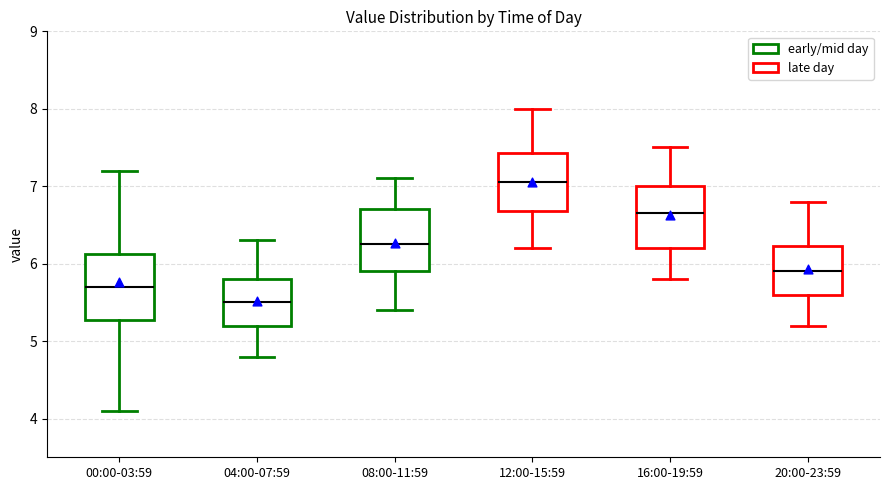

Reading left to right, transcribe this box plot: for each box, give where its median line is, the range the box spans, and where its two whiskers end, as read against the y-axis. The values are not printed on the chart, so give them approximately, as read against the axis.

00:00-03:59: median 5.7, box 5.3 to 6.1, whiskers 4.1 to 7.2
04:00-07:59: median 5.5, box 5.2 to 5.8, whiskers 4.8 to 6.3
08:00-11:59: median 6.3, box 5.9 to 6.7, whiskers 5.4 to 7.1
12:00-15:59: median 7.1, box 6.7 to 7.4, whiskers 6.2 to 8.0
16:00-19:59: median 6.7, box 6.2 to 7.0, whiskers 5.8 to 7.5
20:00-23:59: median 5.9, box 5.6 to 6.2, whiskers 5.2 to 6.8